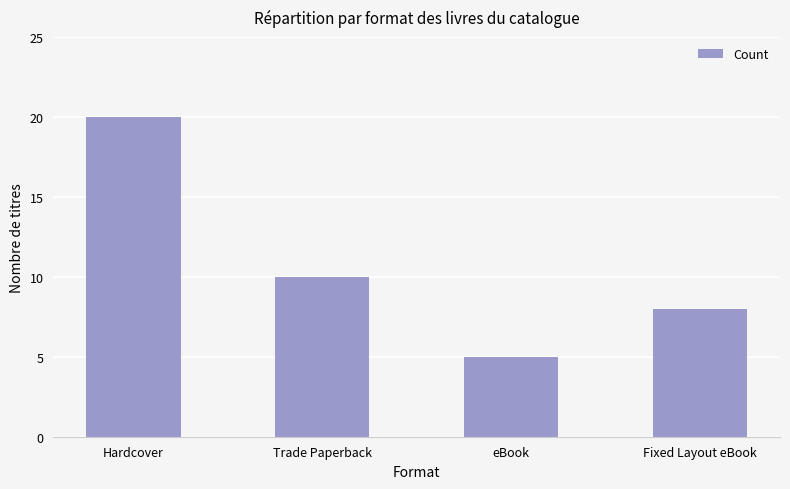

True or false: the data shows 5 at eBook.

True